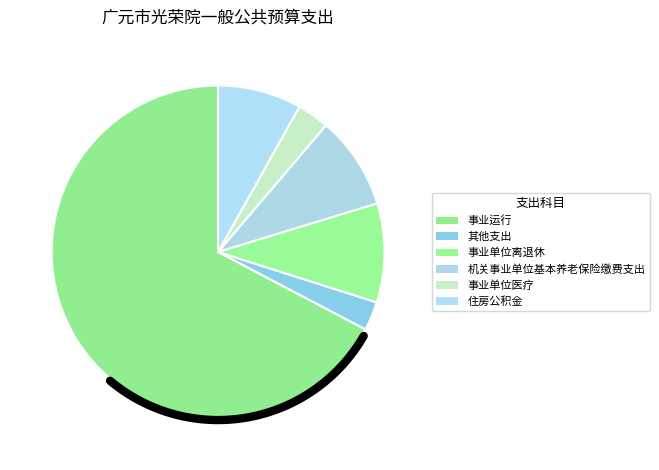

How many segments does this pie chart have?

6